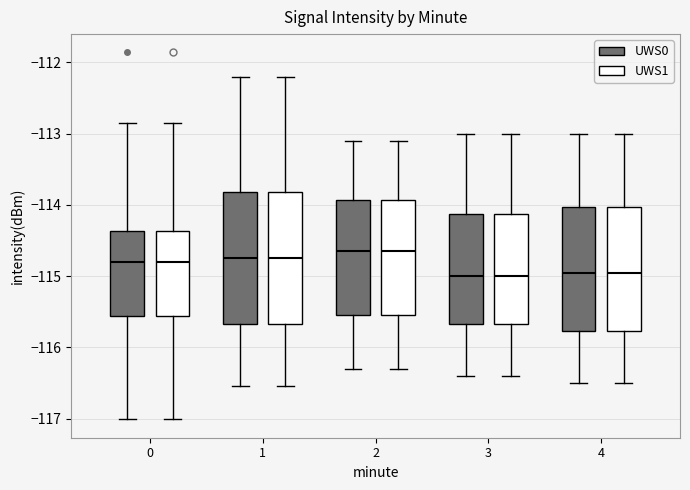

Reading left to right, read every box against the y-axis: the position of its median line, the range the box covers, and the ends of its whiskers. The values are not printed on the chart, so give them approximately, as read against the axis.

0 (UWS0): median -114.8, box -115.6 to -114.4, whiskers -117.0 to -112.8
0 (UWS1): median -114.8, box -115.6 to -114.4, whiskers -117.0 to -112.8
1 (UWS0): median -114.8, box -115.7 to -113.8, whiskers -116.5 to -112.2
1 (UWS1): median -114.8, box -115.7 to -113.8, whiskers -116.5 to -112.2
2 (UWS0): median -114.6, box -115.5 to -113.9, whiskers -116.3 to -113.1
2 (UWS1): median -114.6, box -115.5 to -113.9, whiskers -116.3 to -113.1
3 (UWS0): median -115.0, box -115.7 to -114.1, whiskers -116.4 to -113.0
3 (UWS1): median -115.0, box -115.7 to -114.1, whiskers -116.4 to -113.0
4 (UWS0): median -114.9, box -115.8 to -114.0, whiskers -116.5 to -113.0
4 (UWS1): median -114.9, box -115.8 to -114.0, whiskers -116.5 to -113.0